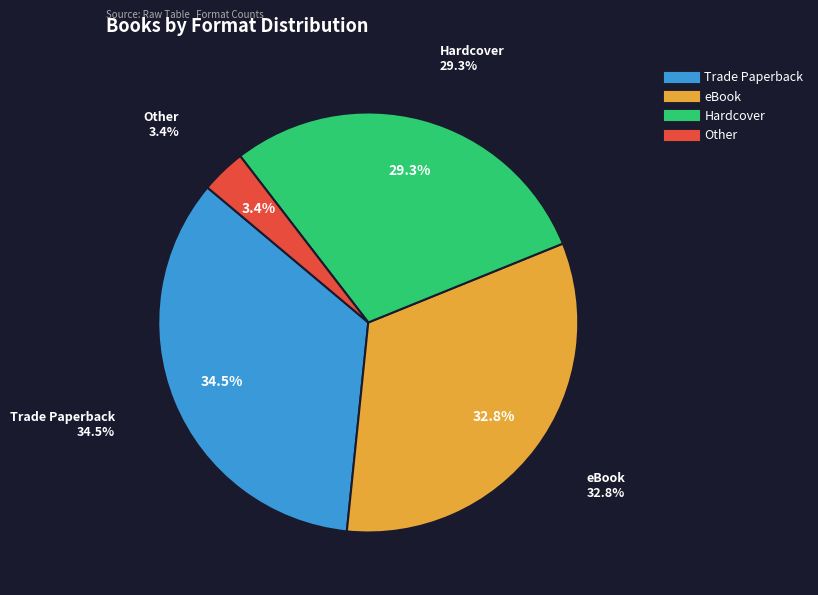

Which has a higher value, Other or Trade Paperback?

Trade Paperback